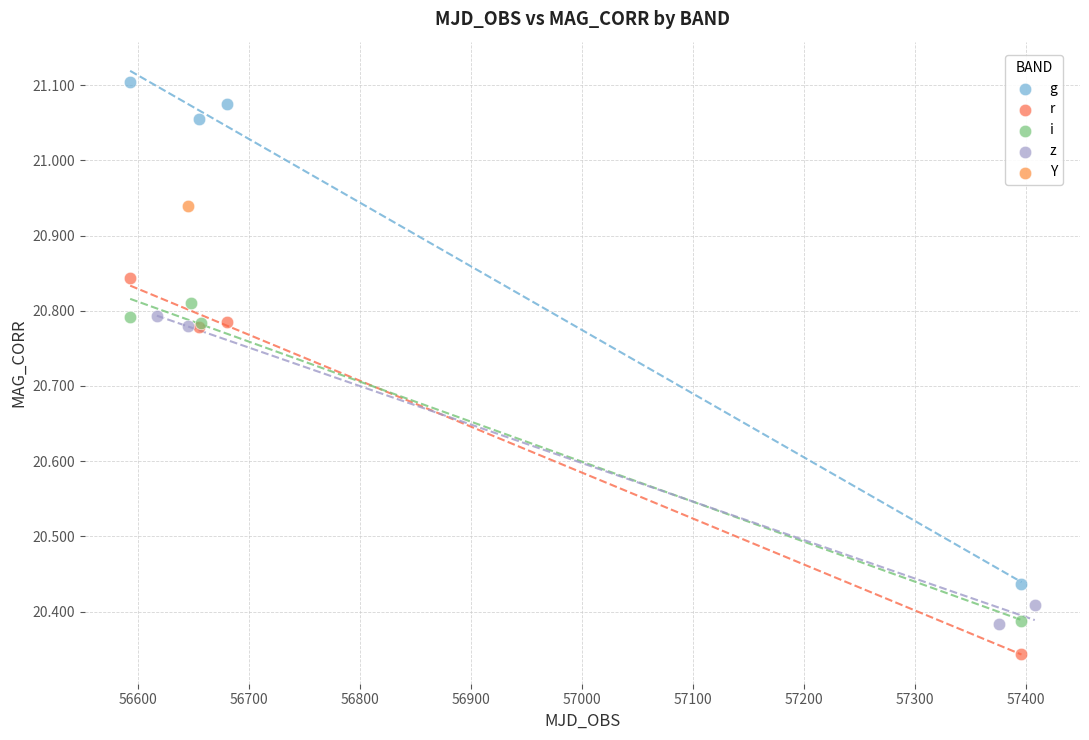

What are all the series names shown in the legend?

g, r, i, z, Y